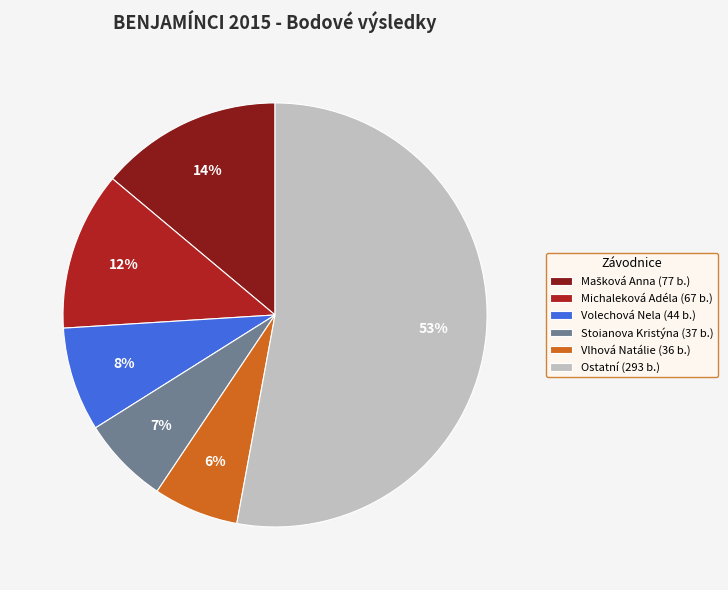

True or false: Michaleková Adéla (67 b.) accounts for 4% of the total.

False